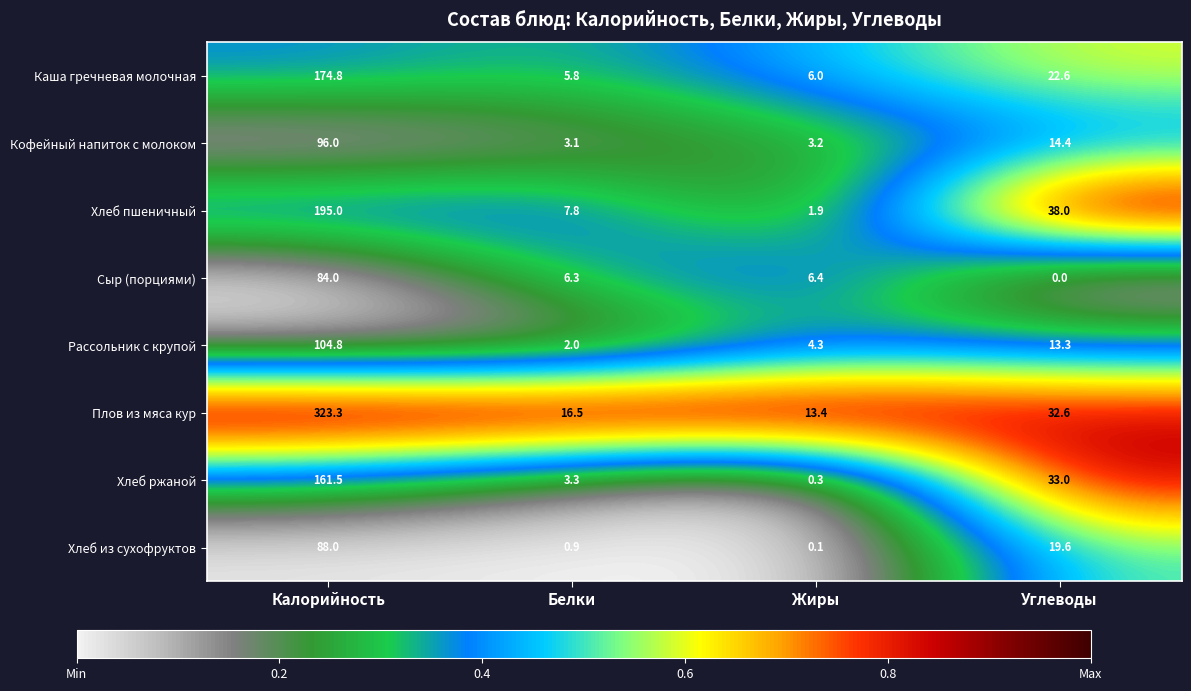

At which label is Хлеб пшеничный closest to 98?

Углеводы